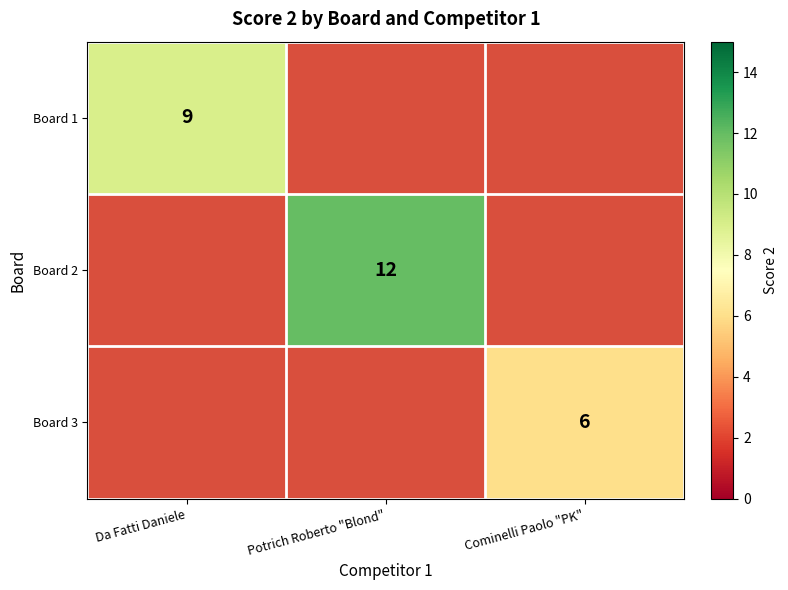

Is the value of Board 3 at Cominelli Paolo "PK" greater than the value of Board 2 at Potrich Roberto "Blond"?

No